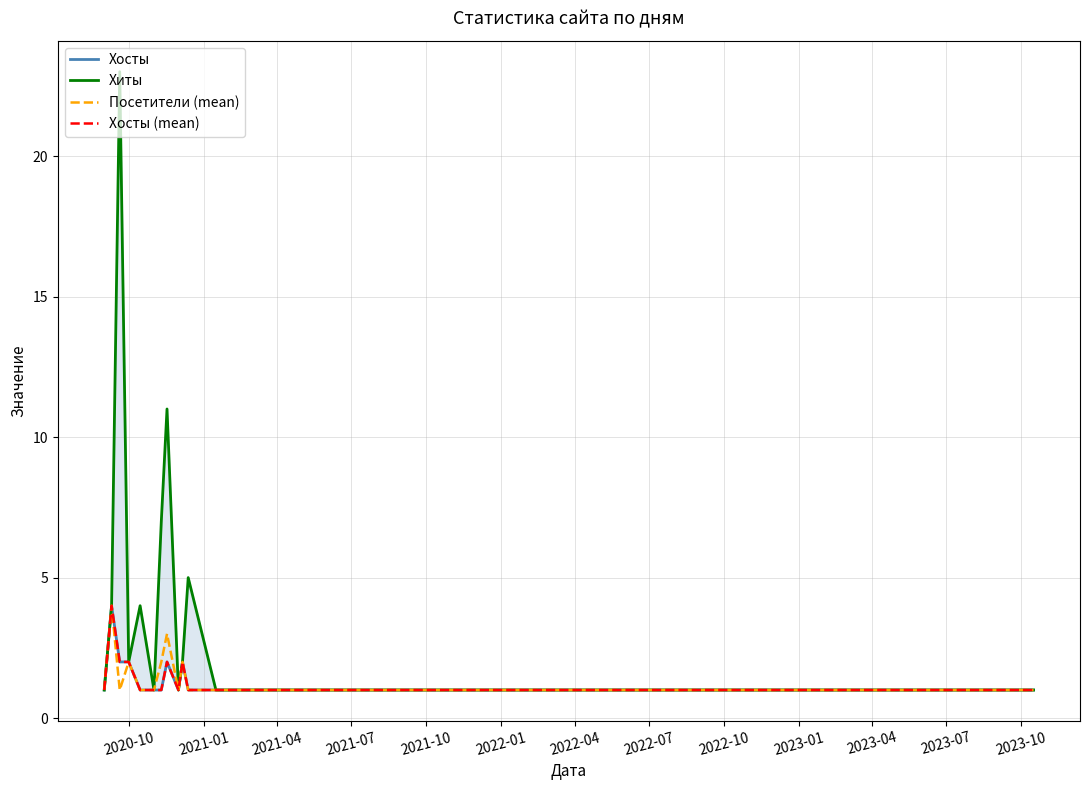

Reading right to left, transcribe all the data shown in this chart.

Хосты: 1	1	1	1	1	1	2	1	2	1	1	1	2	2	4	1
Хиты: 1	1	1	1	1	5	2	1	11	7	1	4	2	23	4	1
Посетители (mean): 1	1	1	1	1	1	2	1	3	2	1	1	2	1	4	1
Хосты (mean): 1	1	1	1	1	1	2	1	2	1	1	1	2	2	4	1